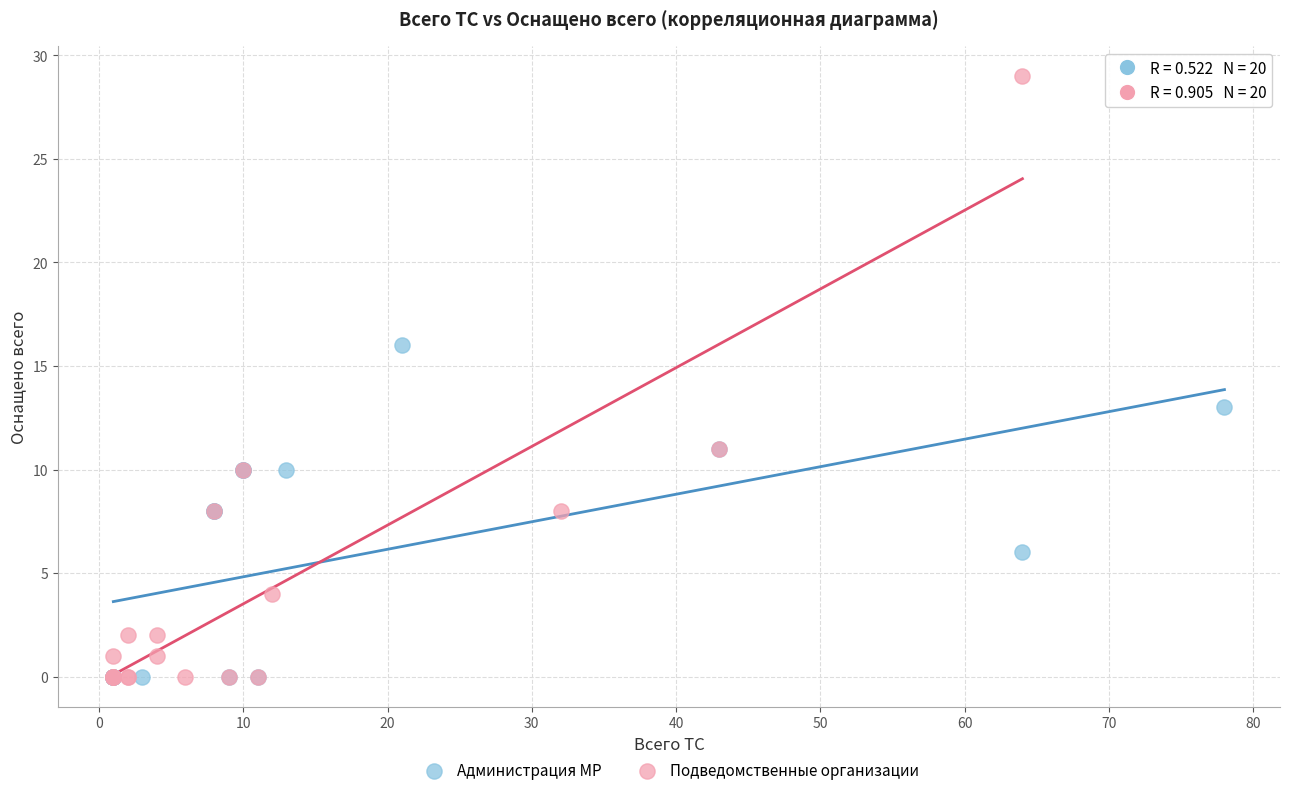

Which series has the largest Y range (max minus min)?

Подведомственные организации